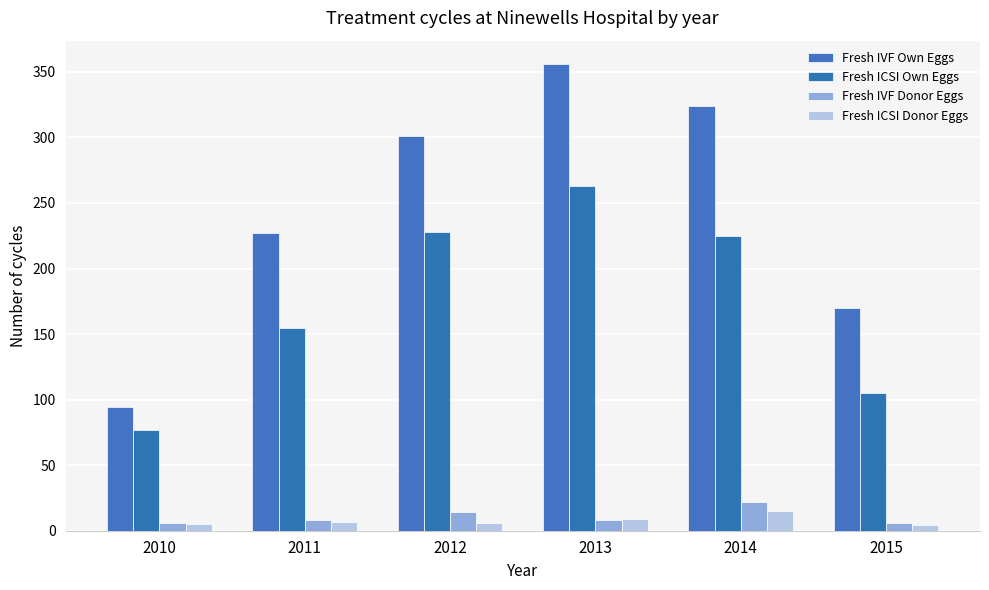

What value does the Fresh IVF Donor Eggs series have at 2013, to the nearest 10?

10